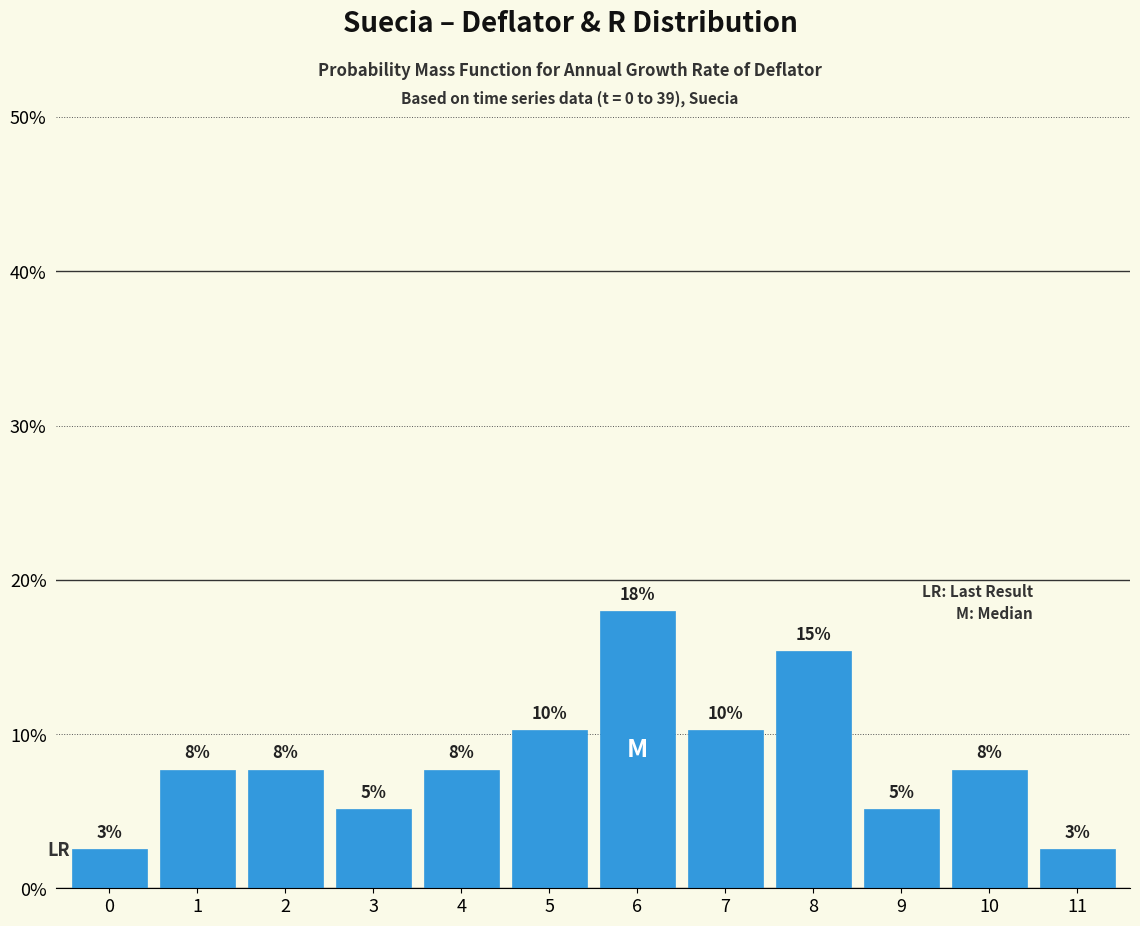

How many bars are there in total?

12